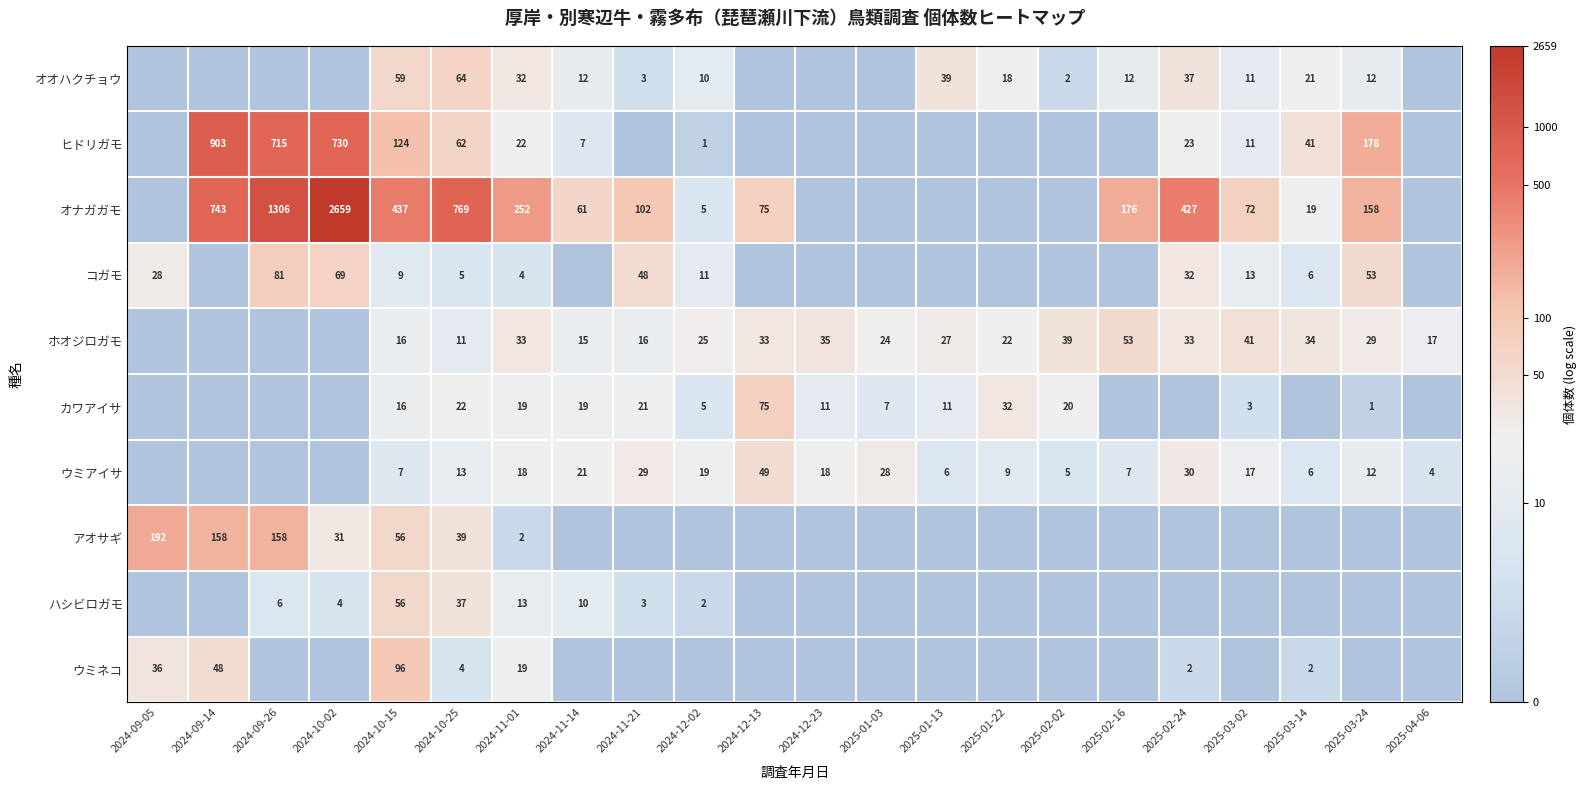

What is the spread (max minus min) of values at 2024-10-25?

765